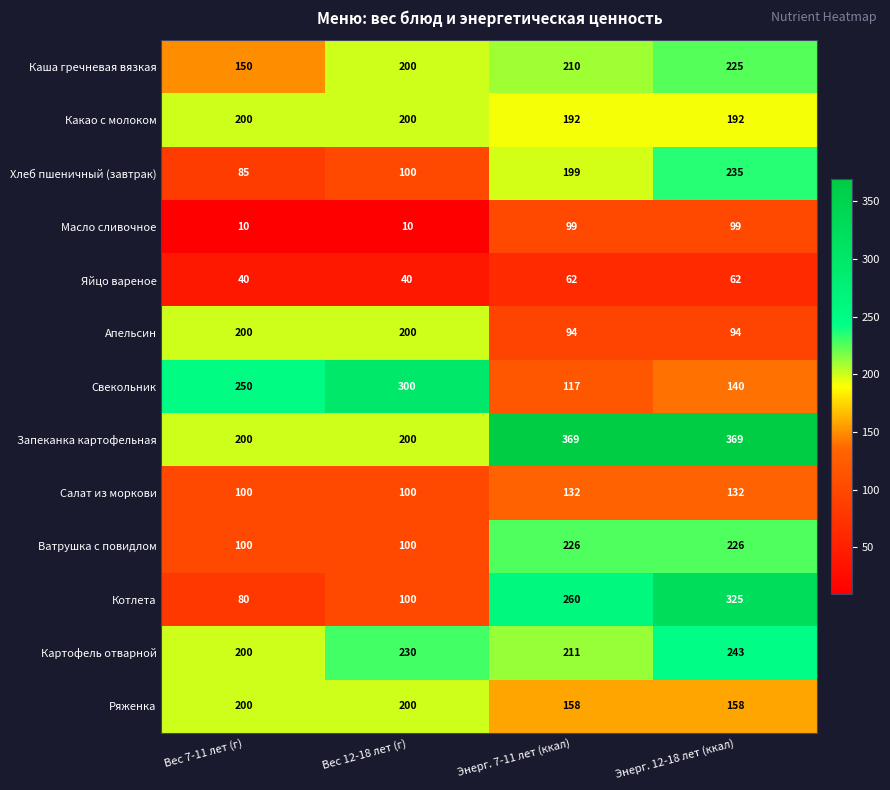

How many Яйцо вареное values are between 40 and 62?

4